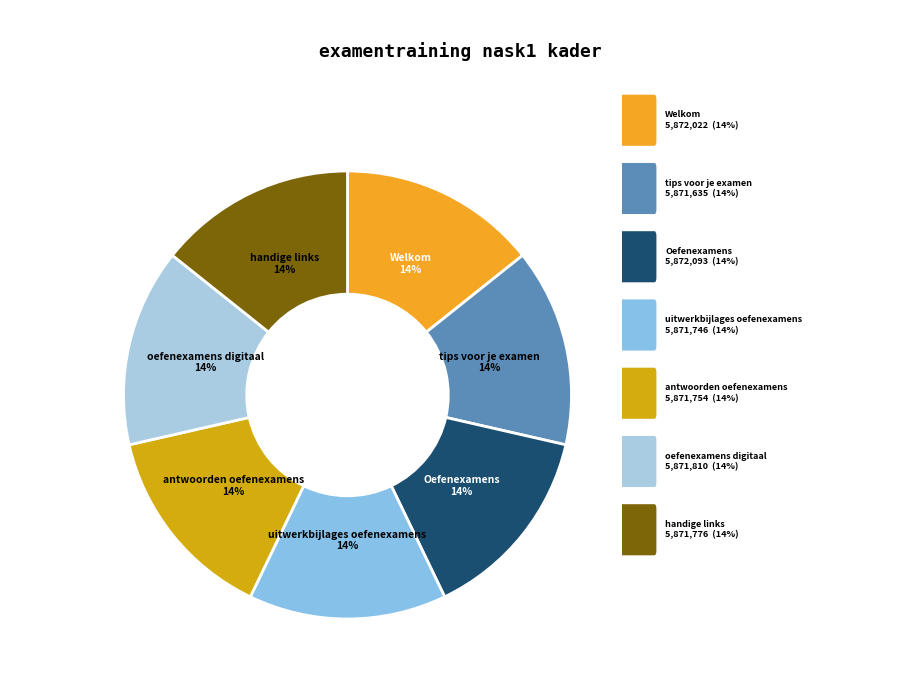

Is there a majority slice in this chart?

No